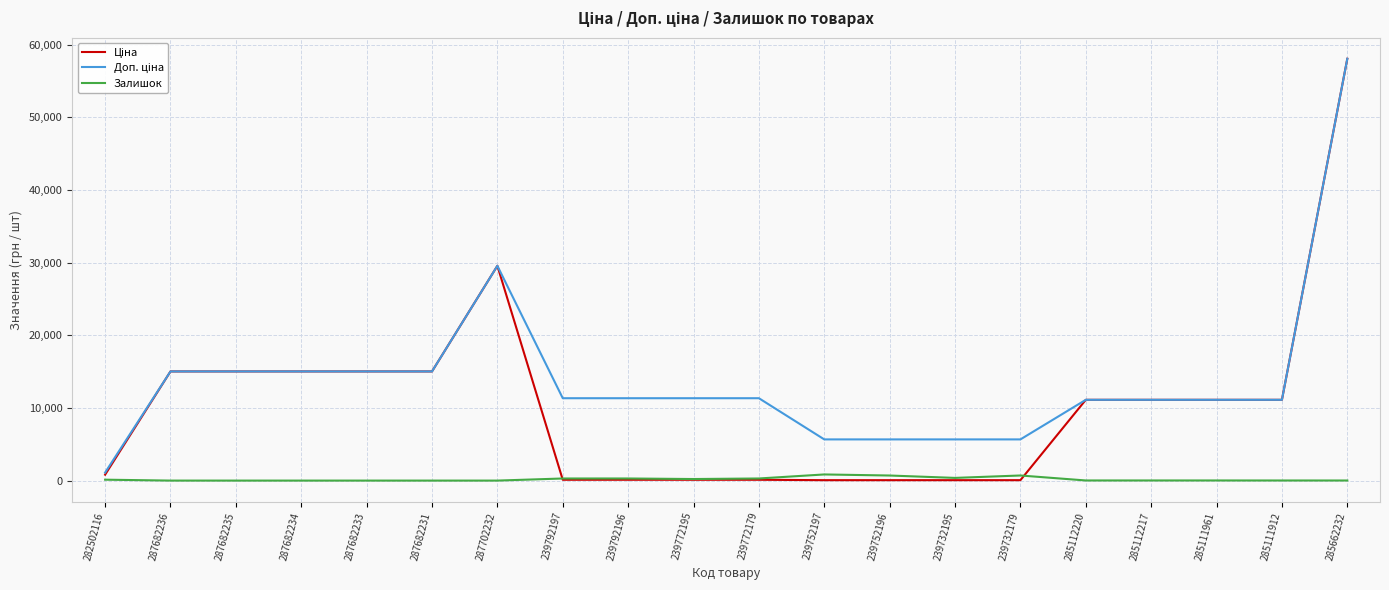

What is the total value across all series at 287682233?

30038.4